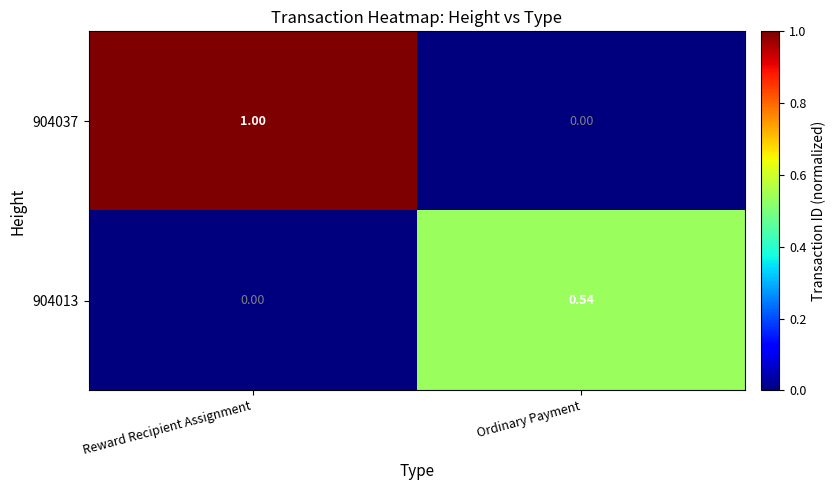

Rank the categories by 904037 value from lowest to highest.

Ordinary Payment, Reward Recipient Assignment